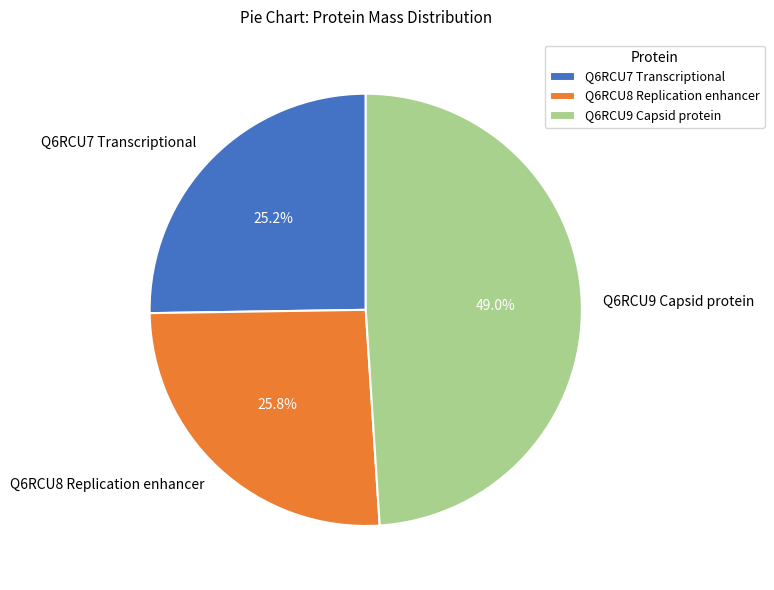

Which slice is the largest?

Q6RCU9 Capsid protein